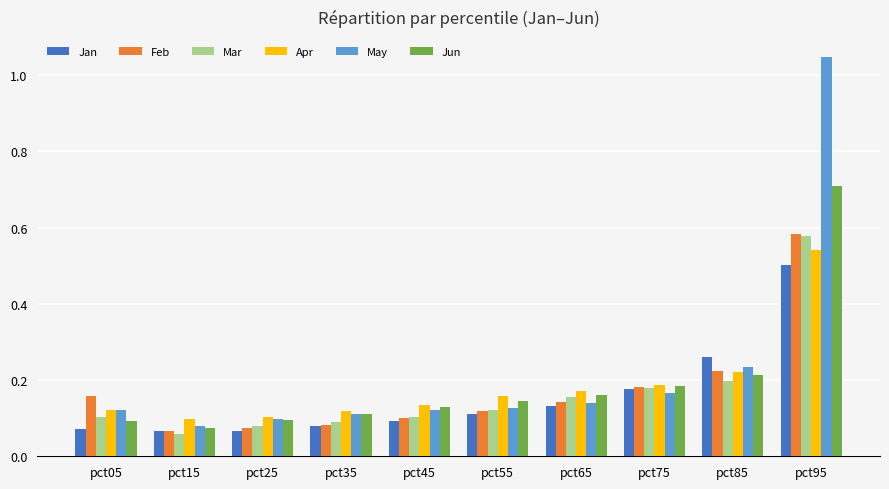

How many bars are there in each group?

6